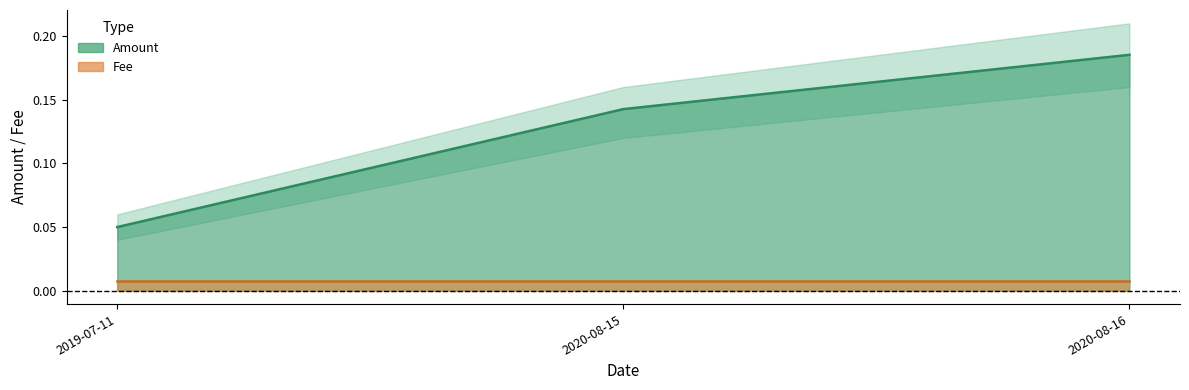

Reading right to left, transcribe all the data shown in this chart.

0.2	0.1	0.1